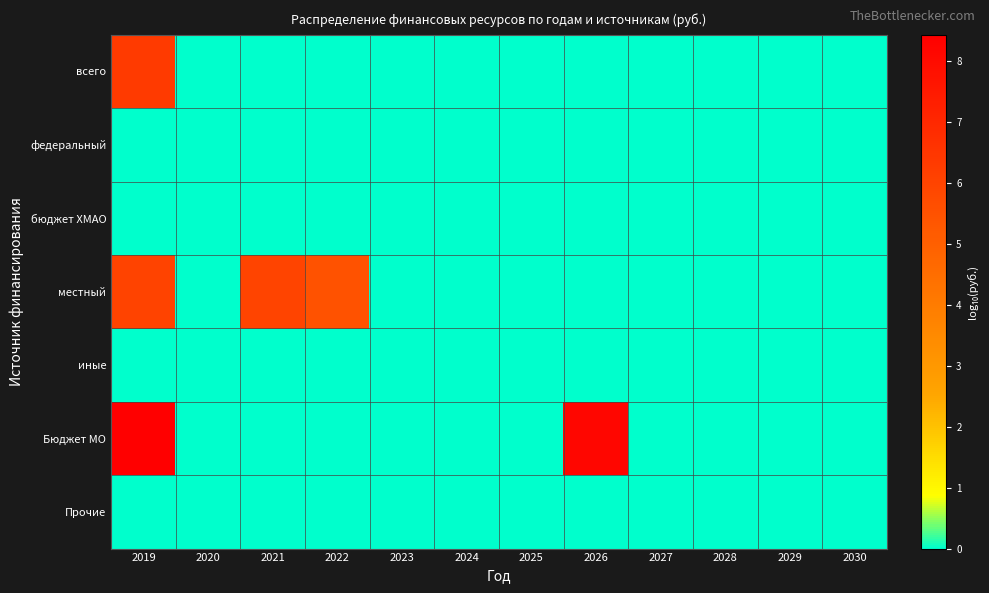

Reading left to right, what are all the values shown in this chart?

всего: 2019=6.4	2020=0.0	2021=0.0	2022=0.0	2023=0.0	2024=0.0	2025=0.0	2026=0.0	2027=0.0	2028=0.0	2029=0.0	2030=0.0
федеральный: 2019=0.0	2020=0.0	2021=0.0	2022=0.0	2023=0.0	2024=0.0	2025=0.0	2026=0.0	2027=0.0	2028=0.0	2029=0.0	2030=0.0
бюджет ХМАО: 2019=0.0	2020=0.0	2021=0.0	2022=0.0	2023=0.0	2024=0.0	2025=0.0	2026=0.0	2027=0.0	2028=0.0	2029=0.0	2030=0.0
местный: 2019=6.0	2020=0.0	2021=6.0	2022=5.5	2023=0.0	2024=0.0	2025=0.0	2026=0.0	2027=0.0	2028=0.0	2029=0.0	2030=0.0
иные: 2019=0.0	2020=0.0	2021=0.0	2022=0.0	2023=0.0	2024=0.0	2025=0.0	2026=0.0	2027=0.0	2028=0.0	2029=0.0	2030=0.0
Бюджет МО: 2019=8.4	2020=0.0	2021=0.0	2022=0.0	2023=0.0	2024=0.0	2025=0.0	2026=8.2	2027=0.0	2028=0.0	2029=0.0	2030=0.0
Прочие: 2019=0.0	2020=0.0	2021=0.0	2022=0.0	2023=0.0	2024=0.0	2025=0.0	2026=0.0	2027=0.0	2028=0.0	2029=0.0	2030=0.0